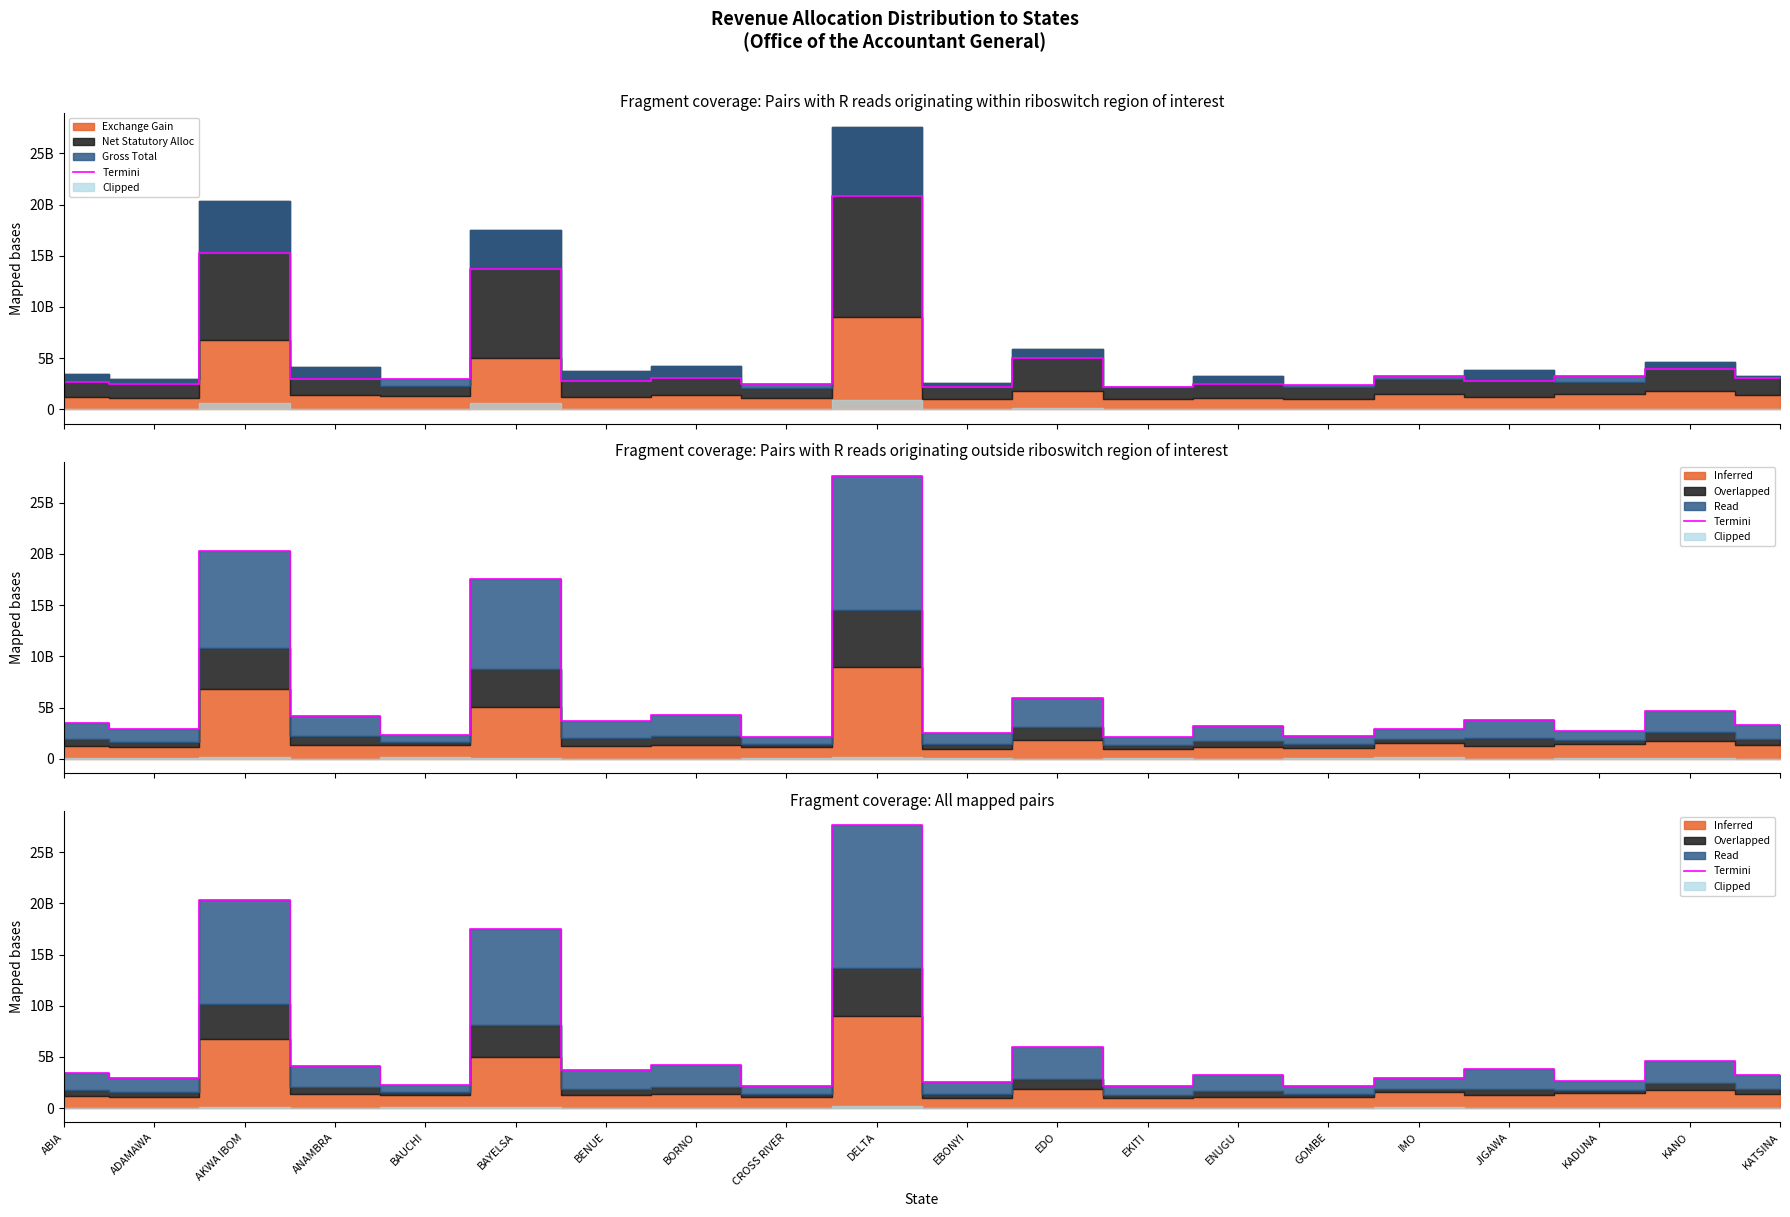

Is it true that the value at DELTA is 27601813679.7?

True